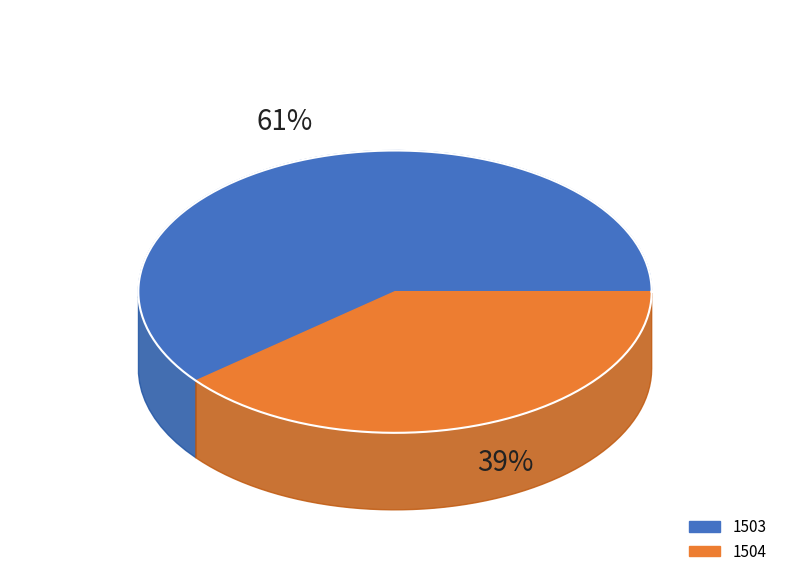

To the nearest percent, what is the difference between the largest and smallest slice percentages?

22%